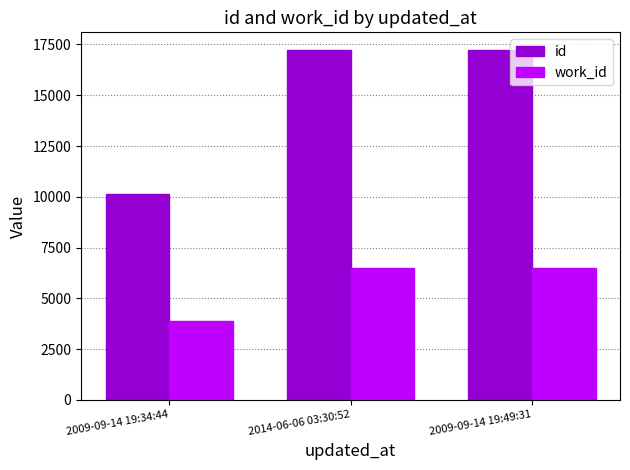

What is the maximum value shown in the chart?

17236